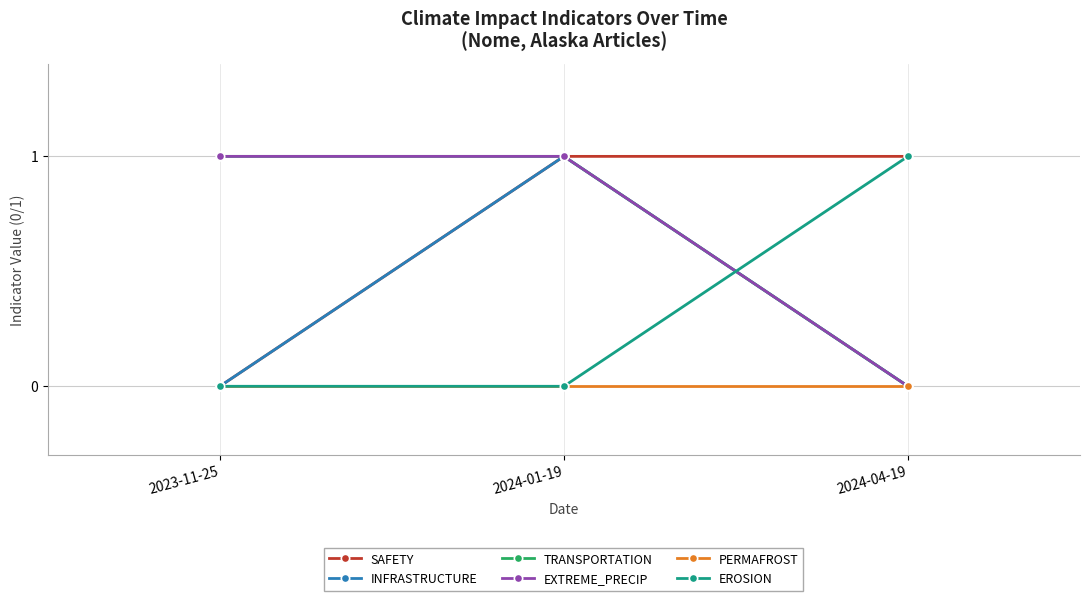

What position from the left is 2024-01-19?

2